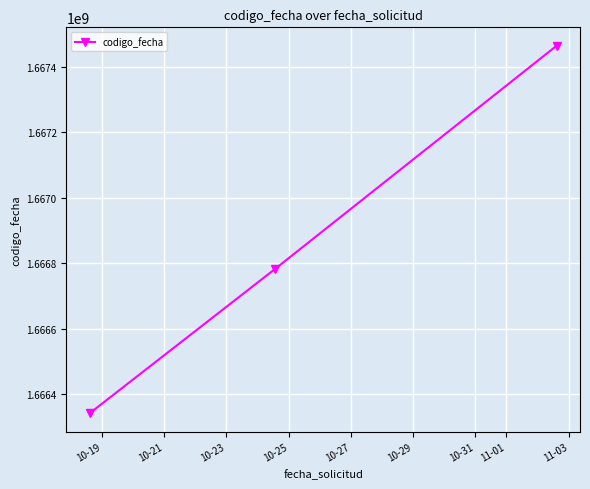

What is the difference between the maximum and minimum values?

1122513